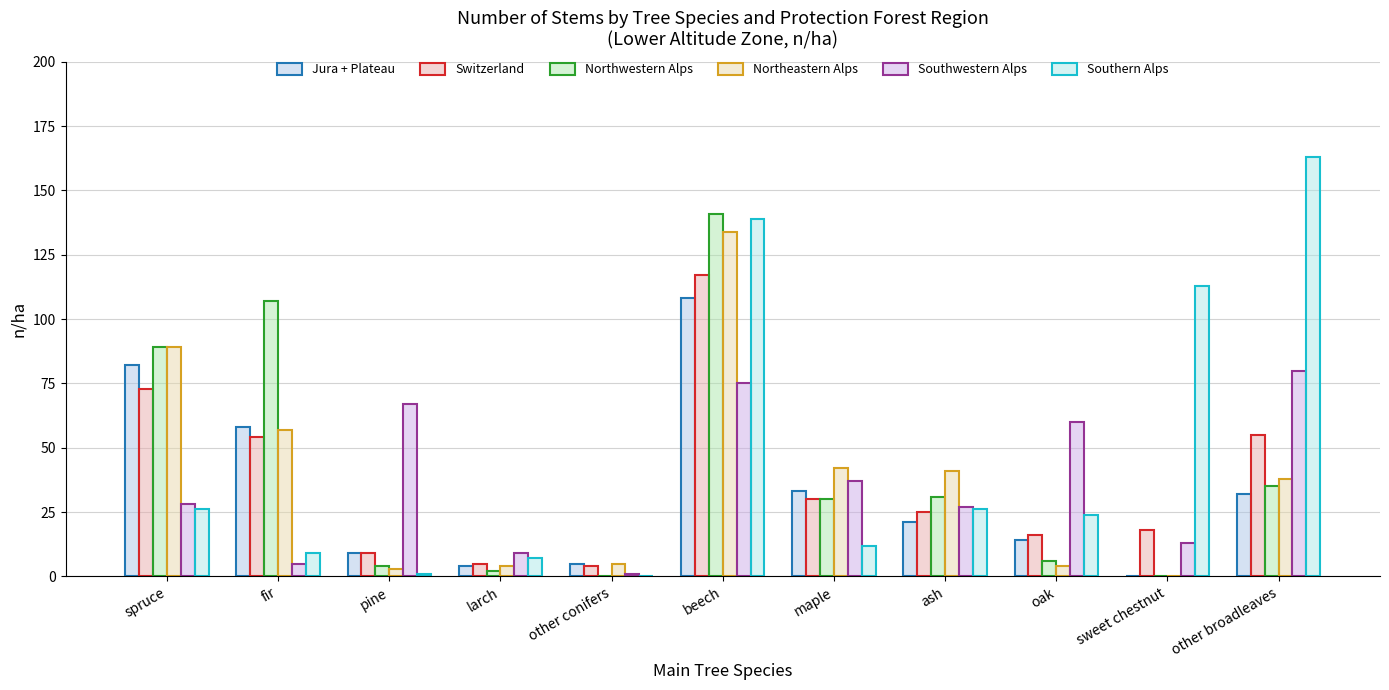

How many distinct data groups are displayed?

6